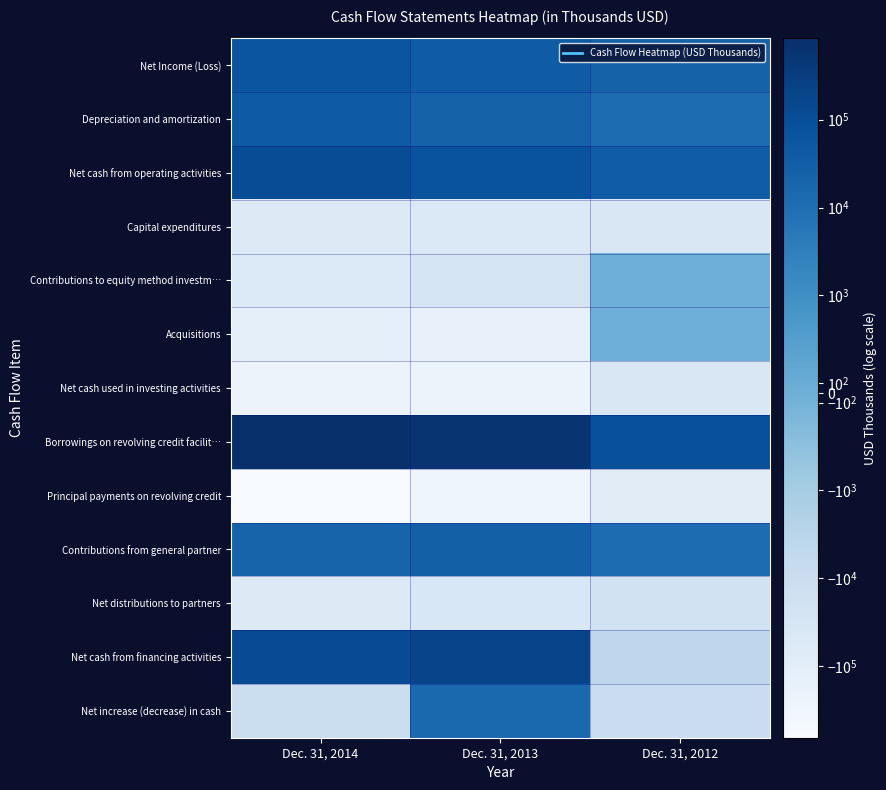

Which series changed the most between Dec. 31, 2014 and Dec. 31, 2012?

Borrowings on revolving credit facilit…